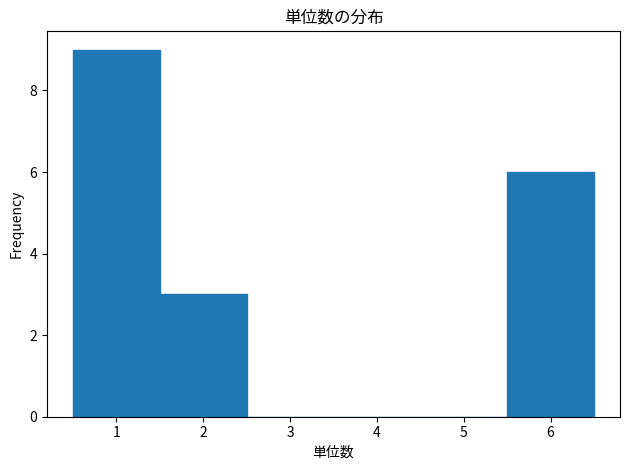

How tall is the bar that spans 1.5 to 2.5 on the x-axis? The values are not printed on the chart, so give them approximately, as read against the axis.

3